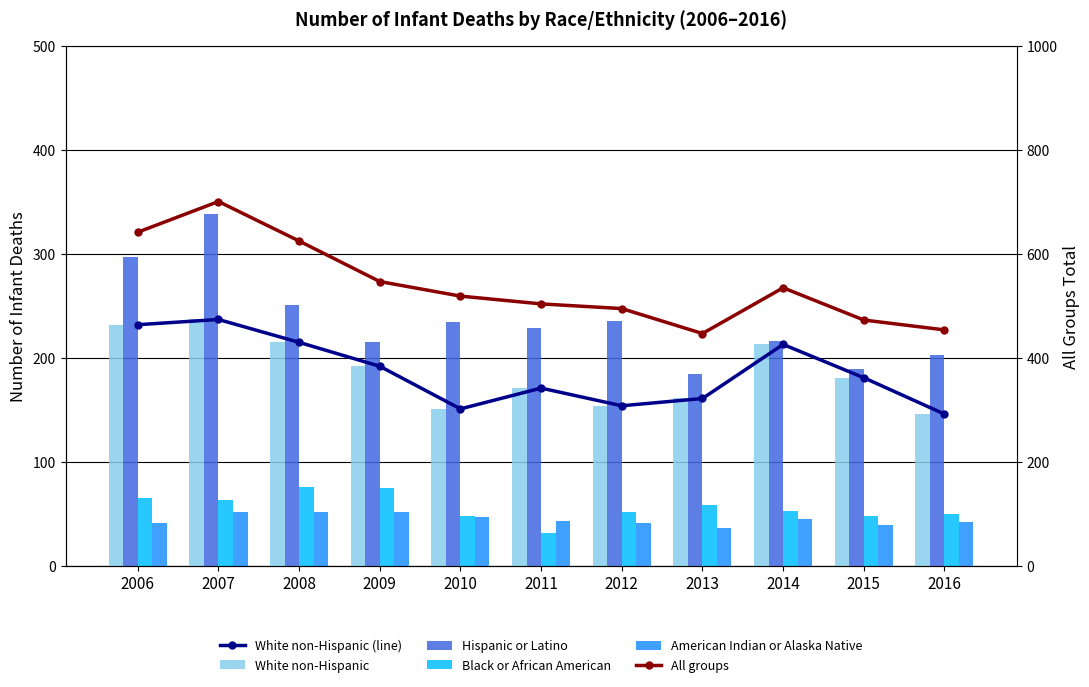

What is the difference between the highest and lowest values at 2012?

454